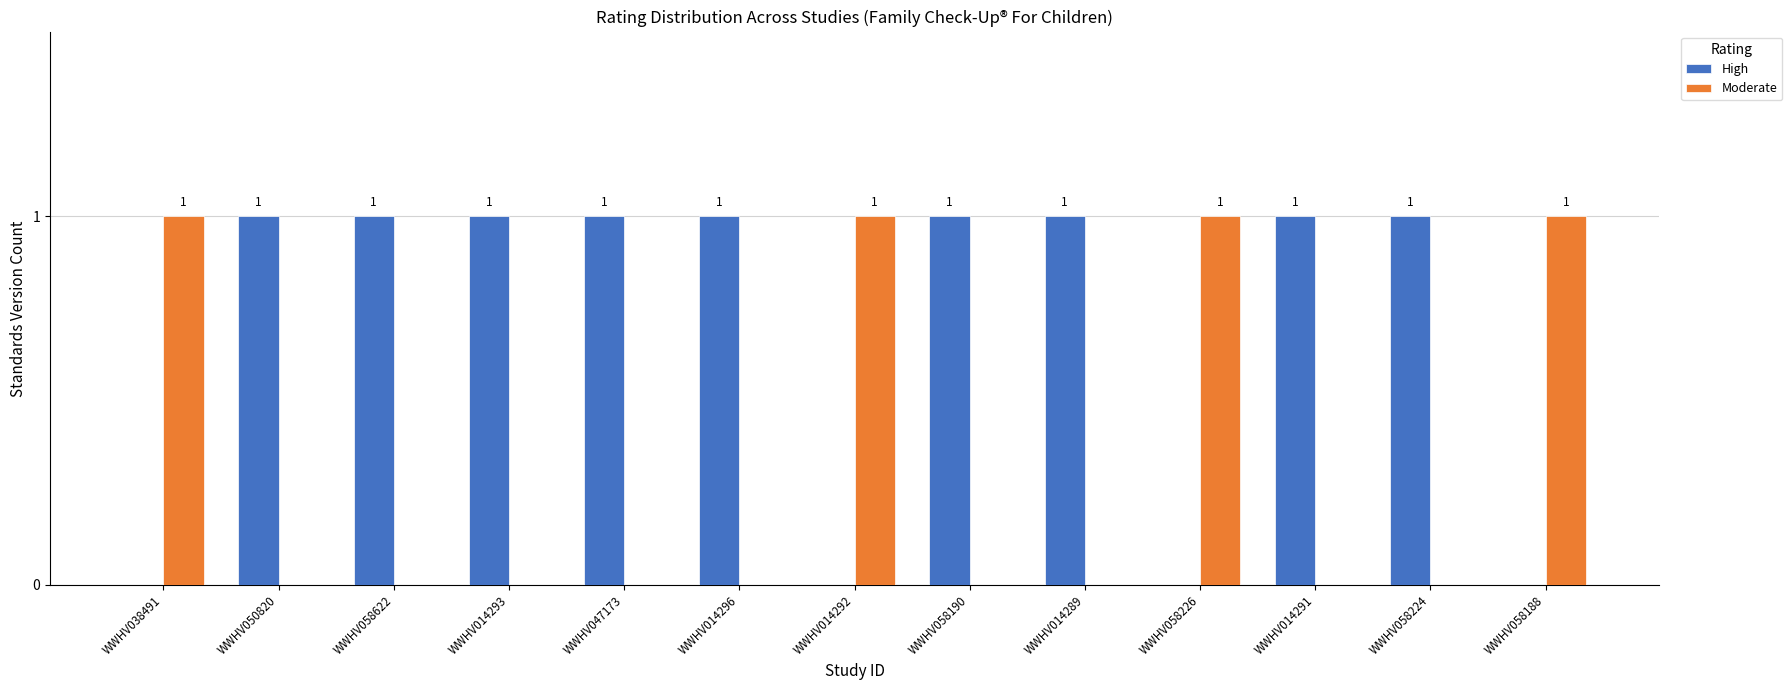

Count the High values in the range 0 to 1.

13